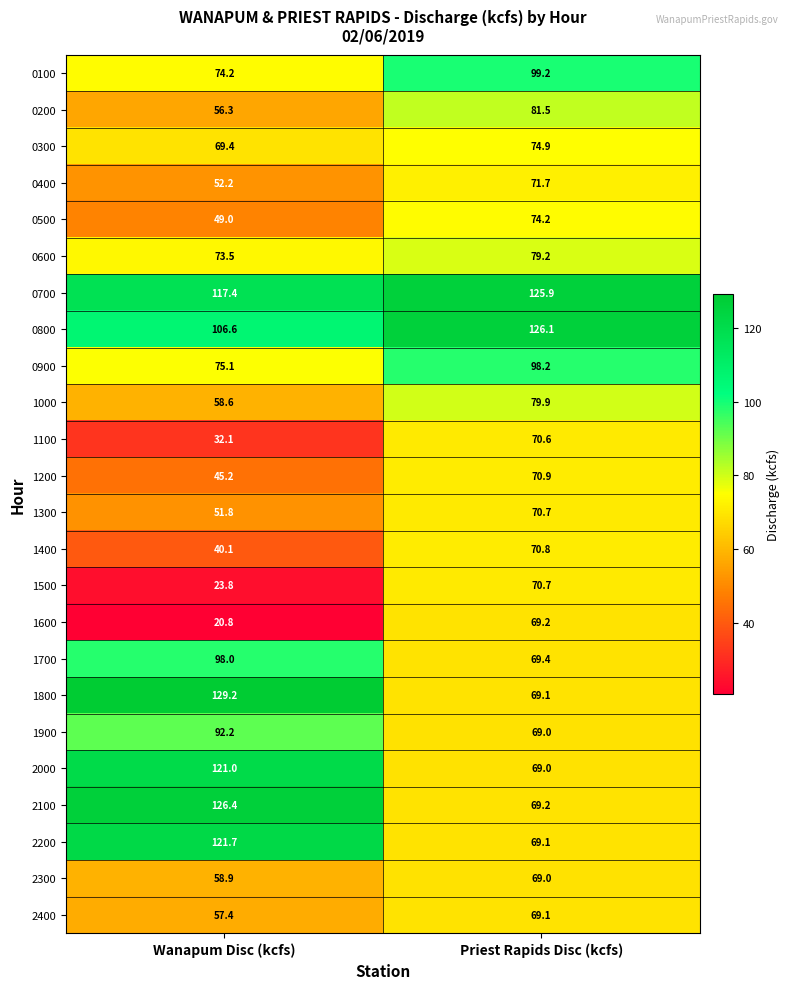

What is the total value across all series at Wanapum Disc (kcfs)?

1750.9